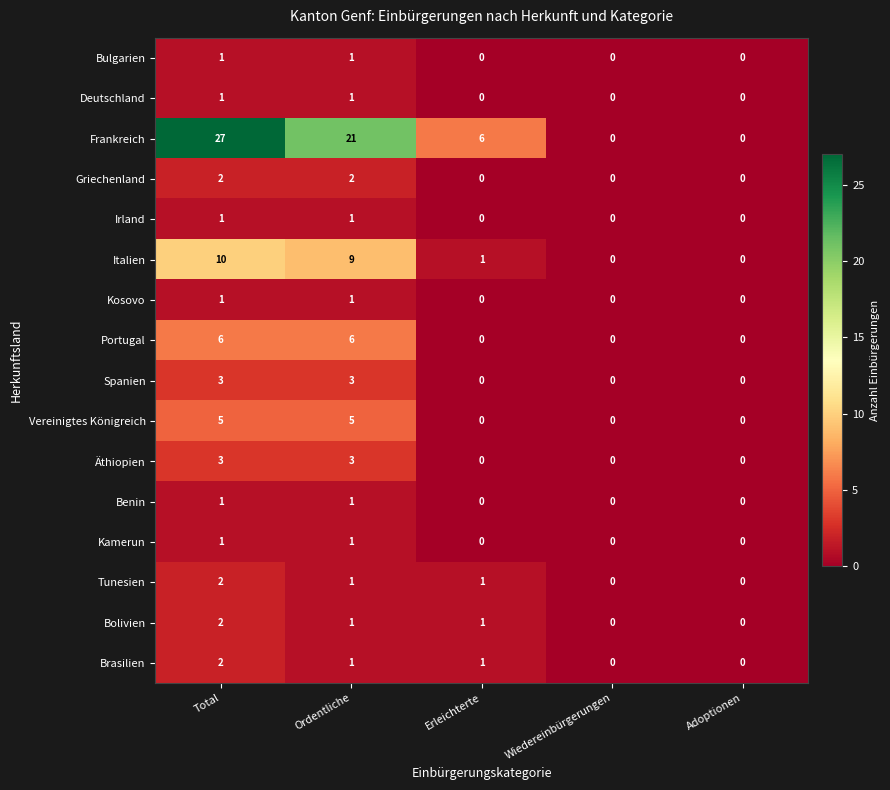

Is the value of Italien at Total greater than the value of Tunesien at Erleichterte?

Yes